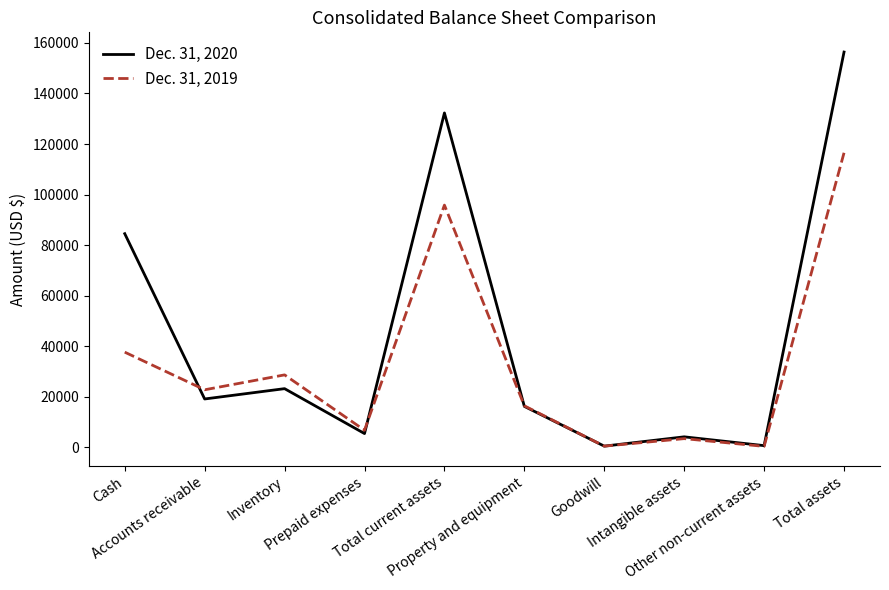

At how many categories does at least one series exceed 71117?

3